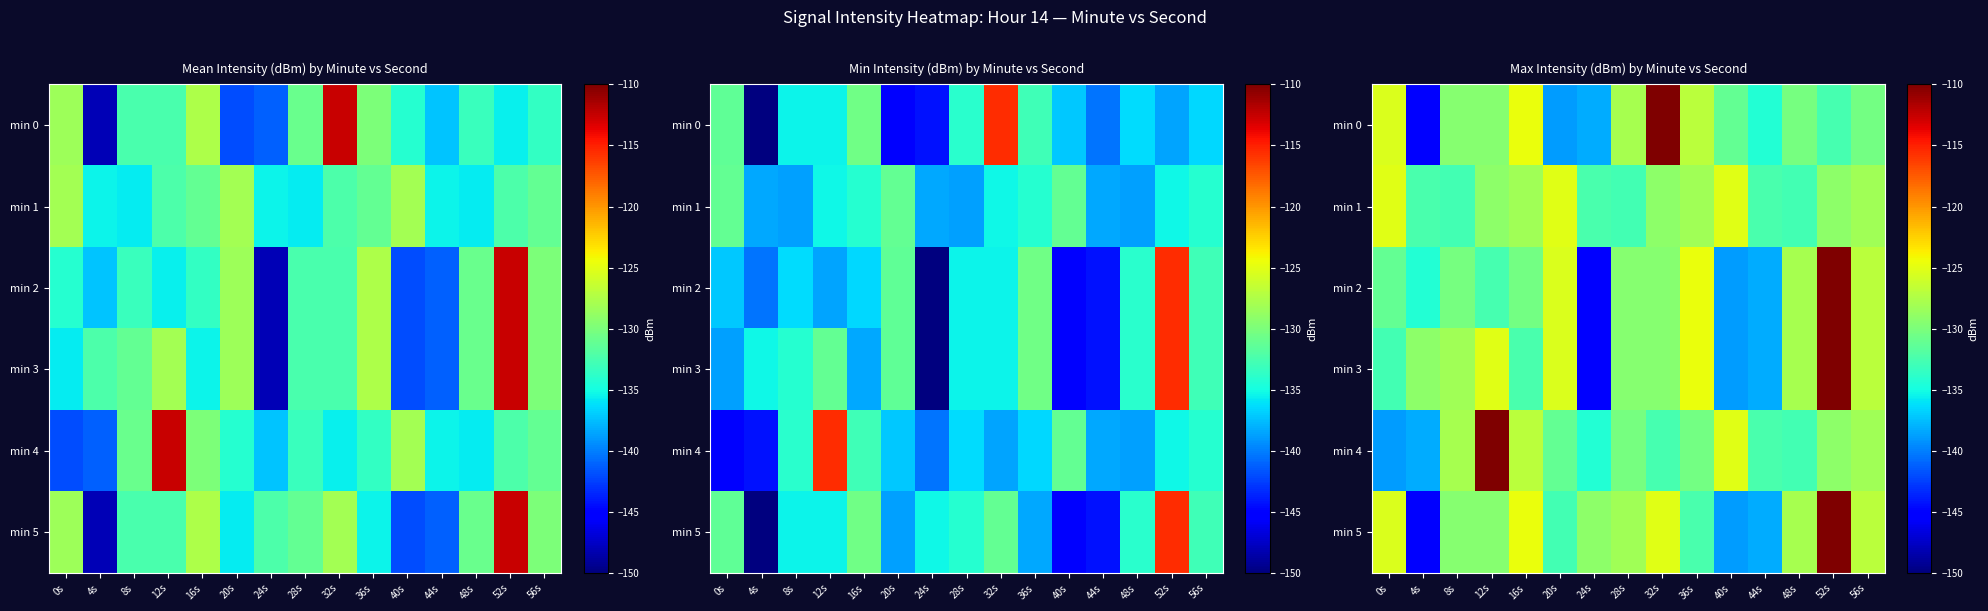

List the series in order of their peak value, highest first.

min 0, min 2, min 3, min 4, min 5, min 1